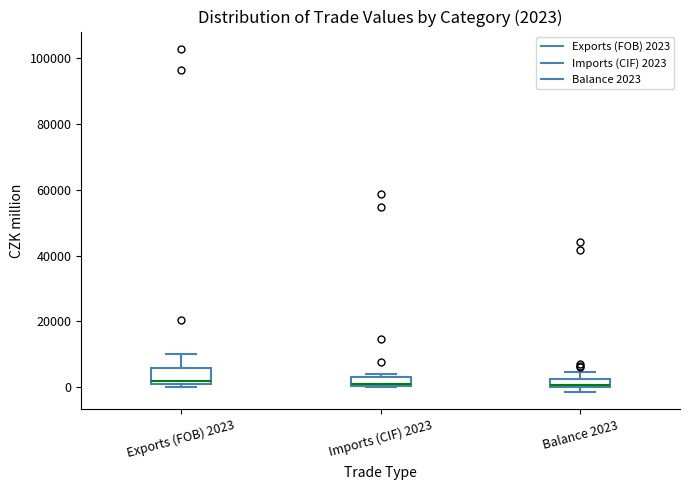

Comparing the boxes themselves (not the whiskers), which one is the tallest?

Exports (FOB) 2023